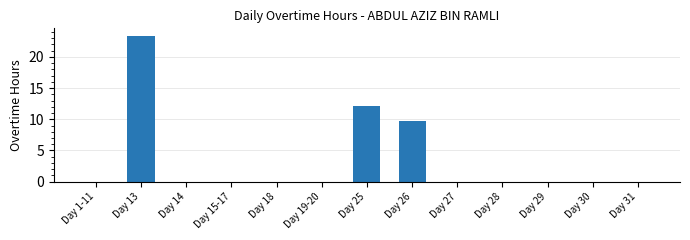

What is the maximum value shown in the chart?

23.4